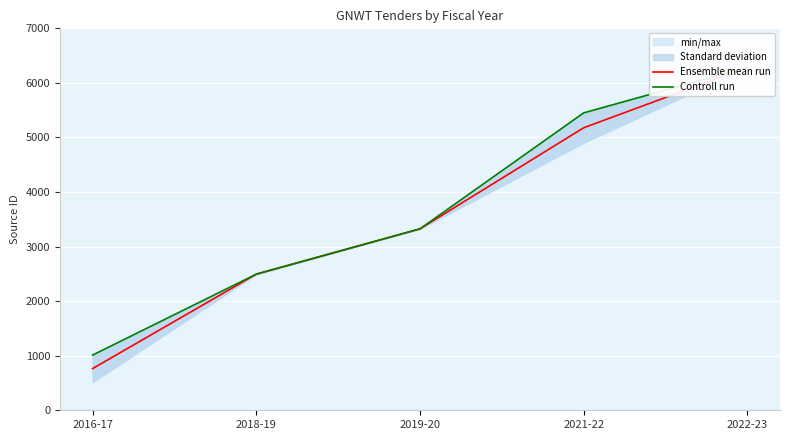

Where does the Controll run series first go above 3325?

2021-22